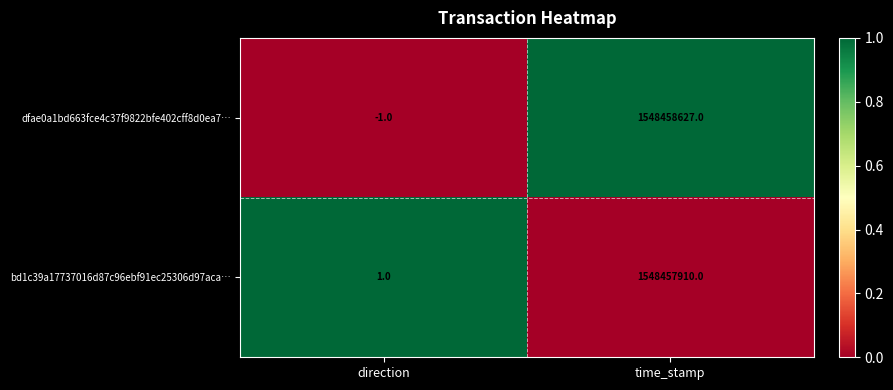

Reading left to right, what are all the values shown in this chart?

dfae0a1bd663fce4c37f9822bfe402cff8d0ea7…: -1	1548458627
bd1c39a17737016d87c96ebf91ec25306d97aca…: 1	1548457910